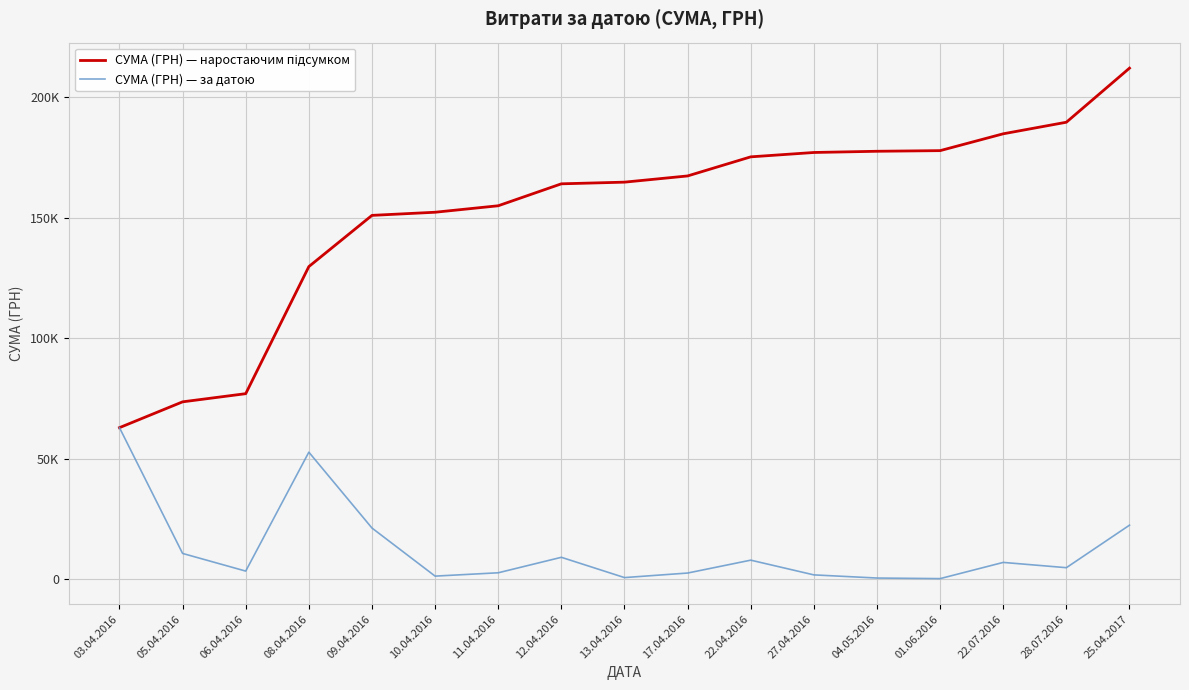

List the series in order of their overall mean, highest first.

СУМА (ГРН) — наростаючим підсумком, СУМА (ГРН) — за датою